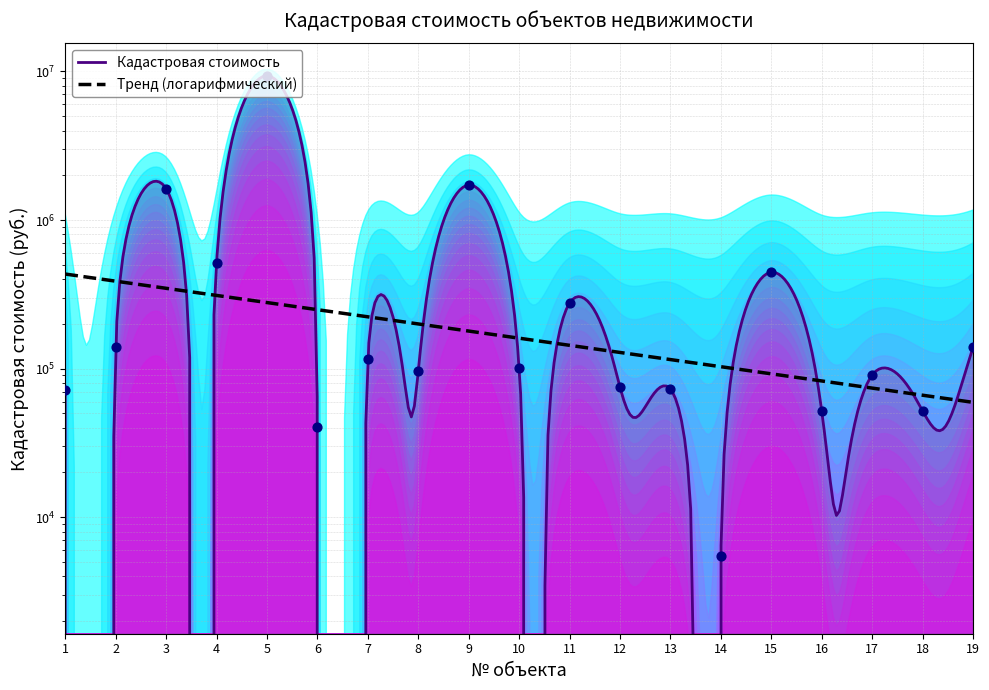

Approximately how many times larger is the value at 4 compared to 1?

7.1